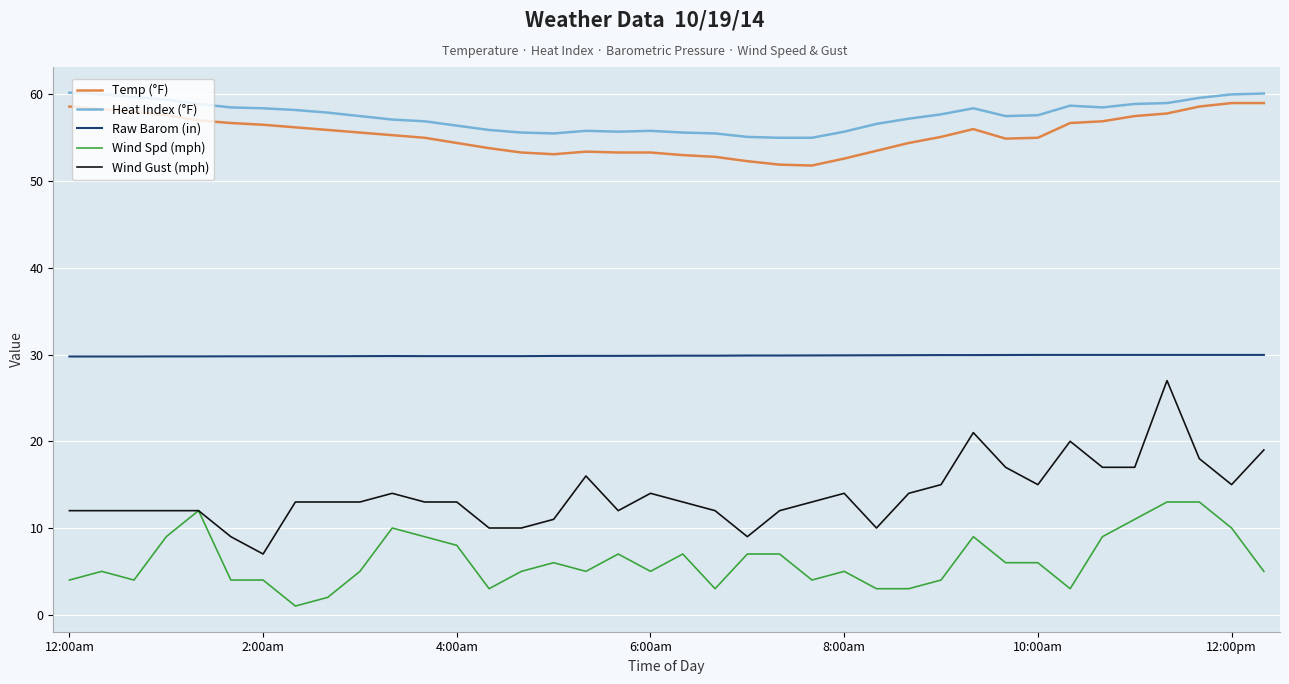

What is the greatest value displayed?

60.2